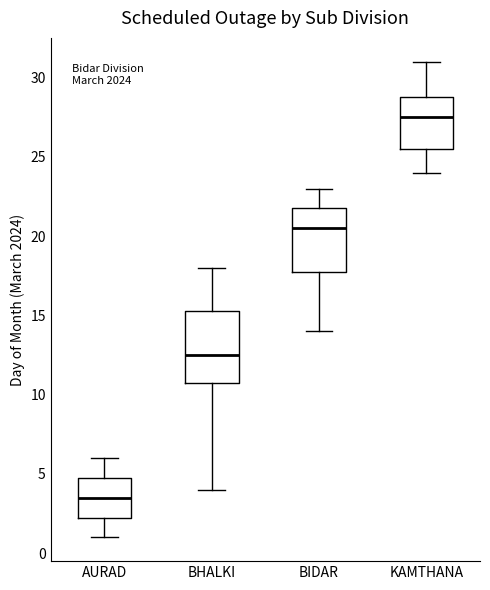

Reading left to right, transcribe this box plot: for each box, give where its median line is, the range the box spans, and where its two whiskers end, as read against the y-axis. The values are not printed on the chart, so give them approximately, as read against the axis.

AURAD: median 3.5, box 2.5 to 5.0, whiskers 1.0 to 6.0
BHALKI: median 12.5, box 11.0 to 15.5, whiskers 4.0 to 18.0
BIDAR: median 20.5, box 18.0 to 22.0, whiskers 14.0 to 23.0
KAMTHANA: median 27.5, box 25.5 to 29.0, whiskers 24.0 to 31.0